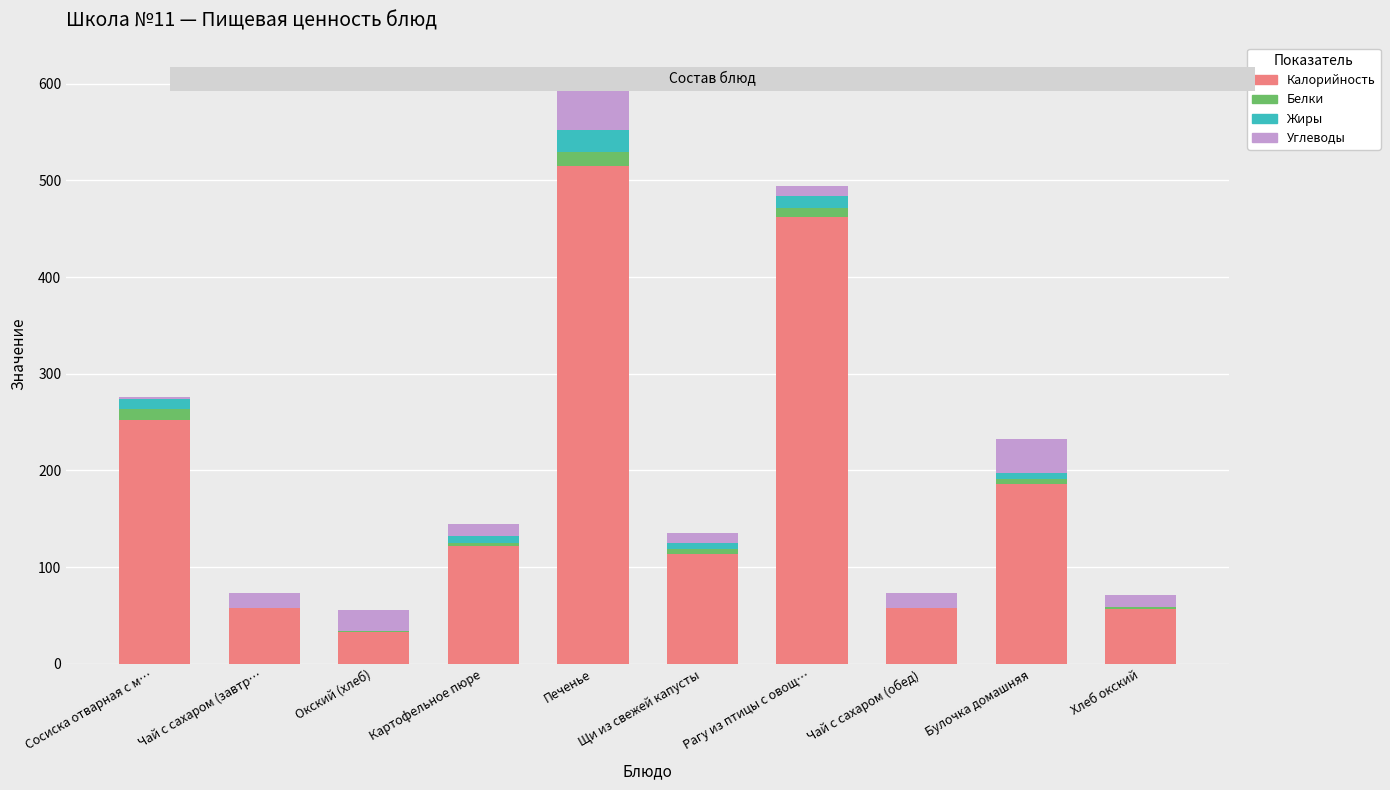

What is the total value across all series at Сосиска отварная с м…?

275.7